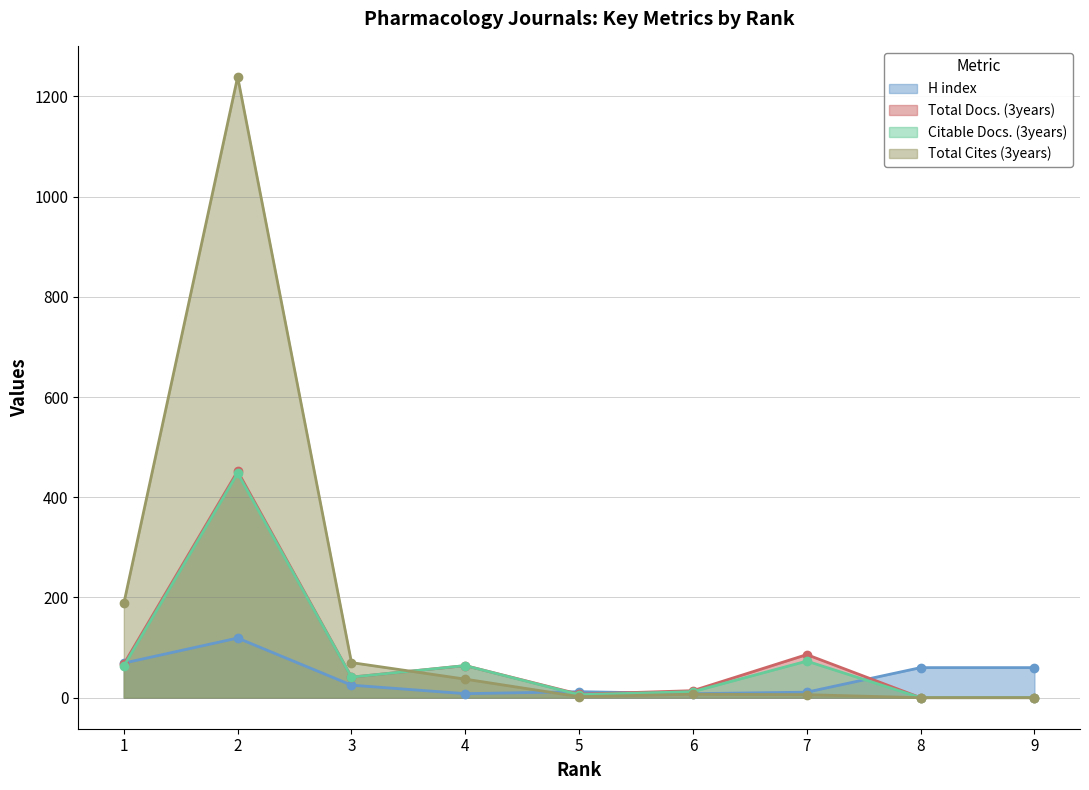

What are all the series names shown in the legend?

H index, Total Docs. (3years), Citable Docs. (3years), Total Cites (3years)